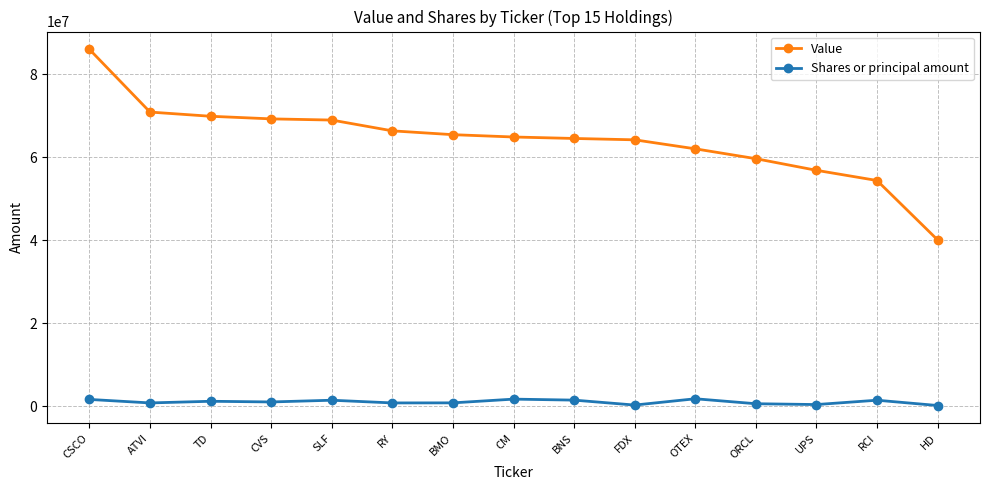

In Shares or principal amount, how many points are higher than both neighbors (excluding endpoints)?

5